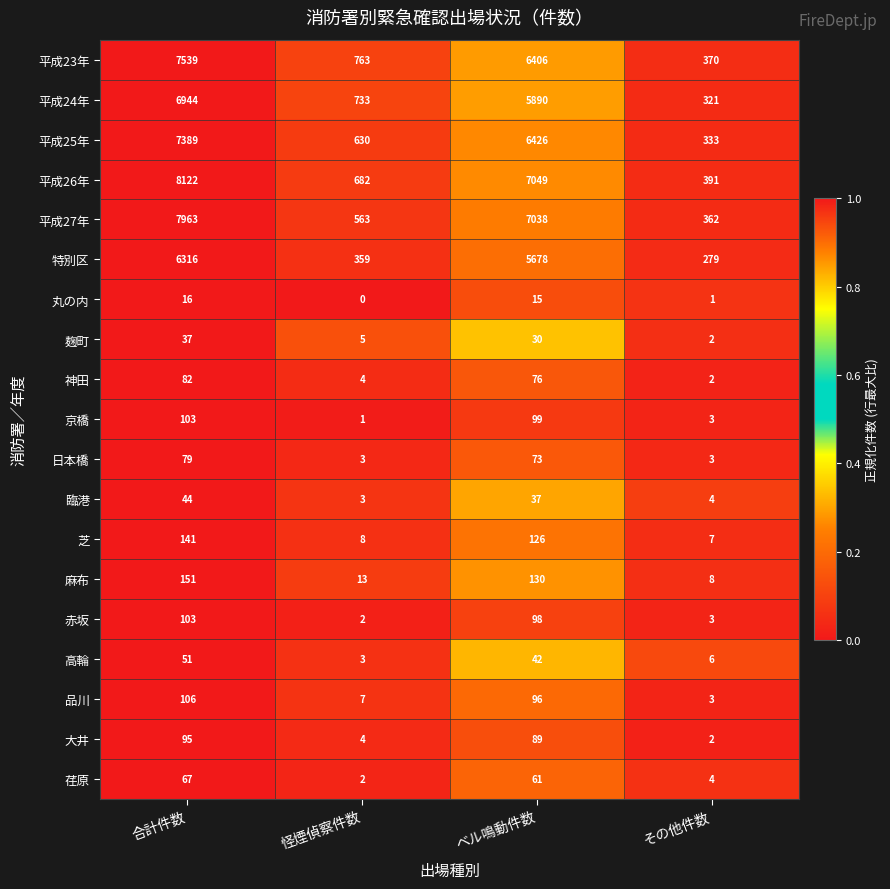

What is the lowest value of the 平成25年 series?

333